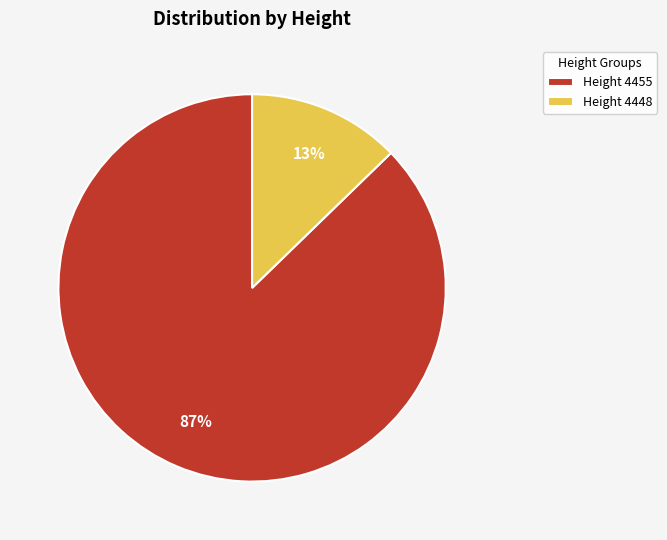

What is the largest slice in the pie chart?

Height 4455